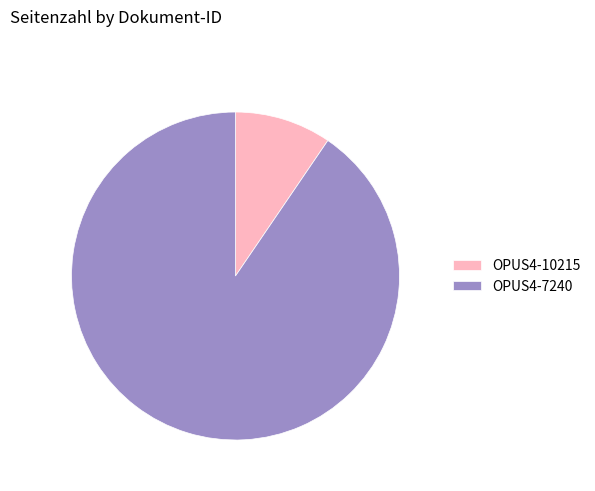

Between OPUS4-7240 and OPUS4-10215, which is larger?

OPUS4-7240